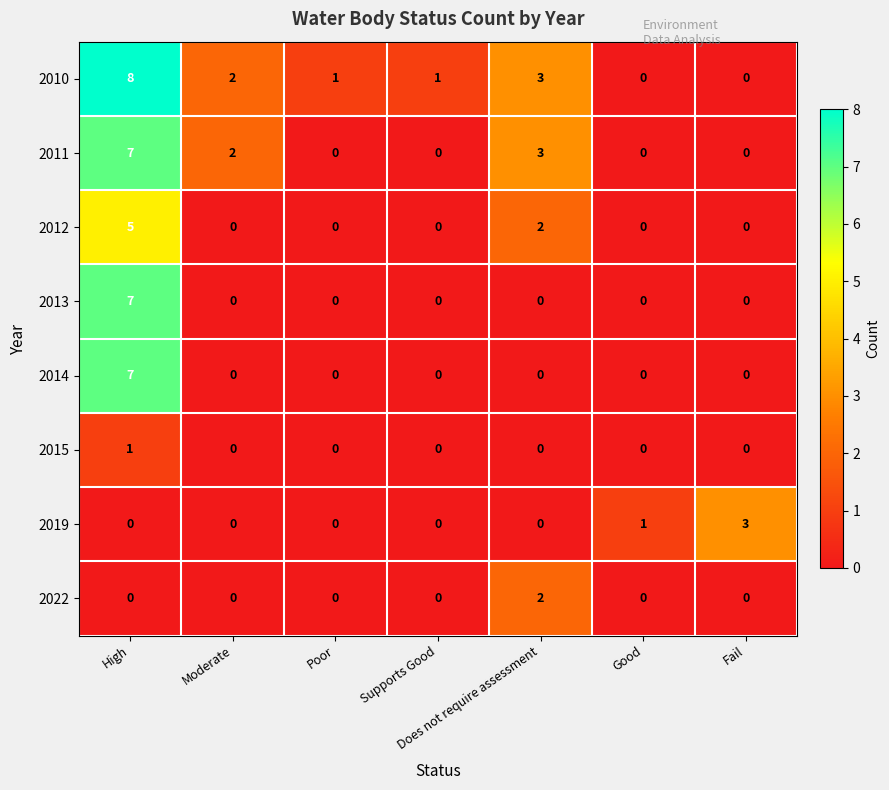

Which category has the highest value across all series?

High